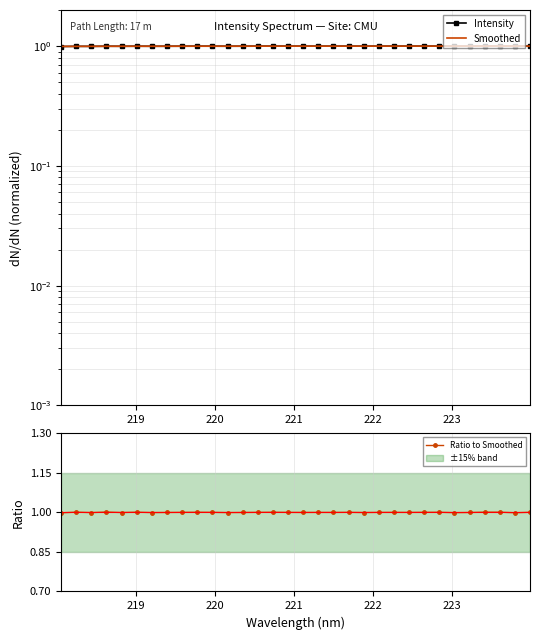

How many data points does each series have?

32